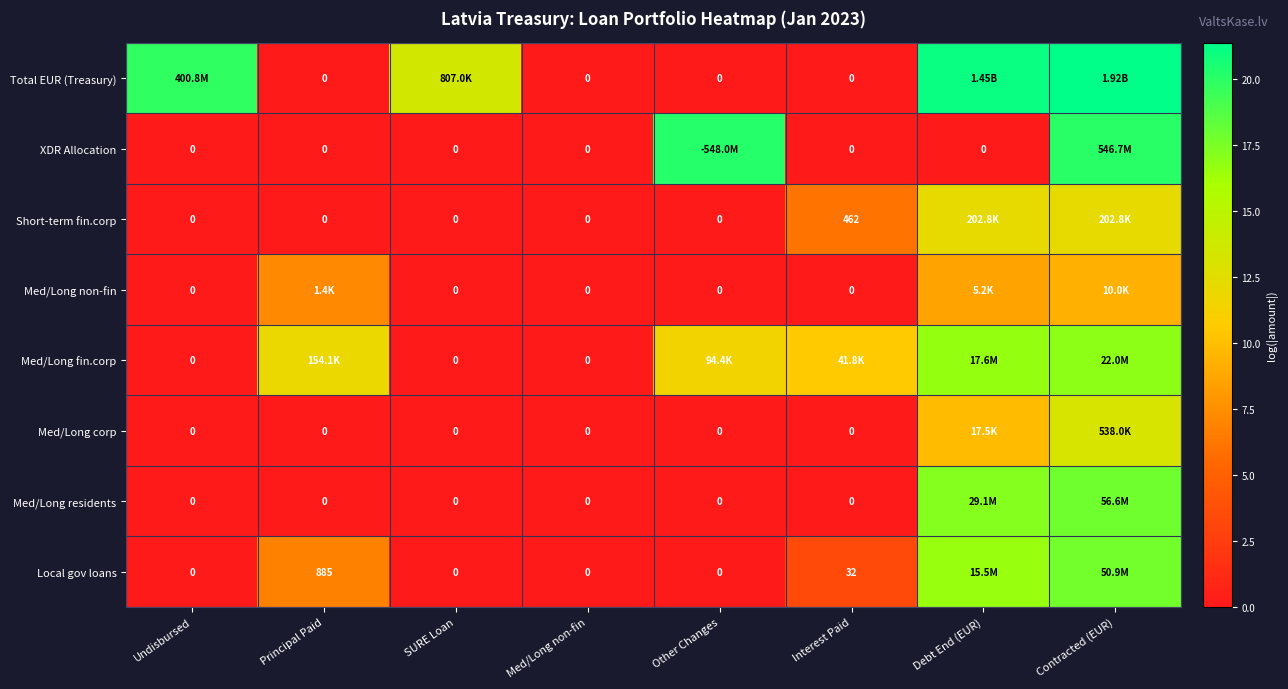

Which series changed the most between Principal Paid and SURE Loan?

Total EUR (Treasury)